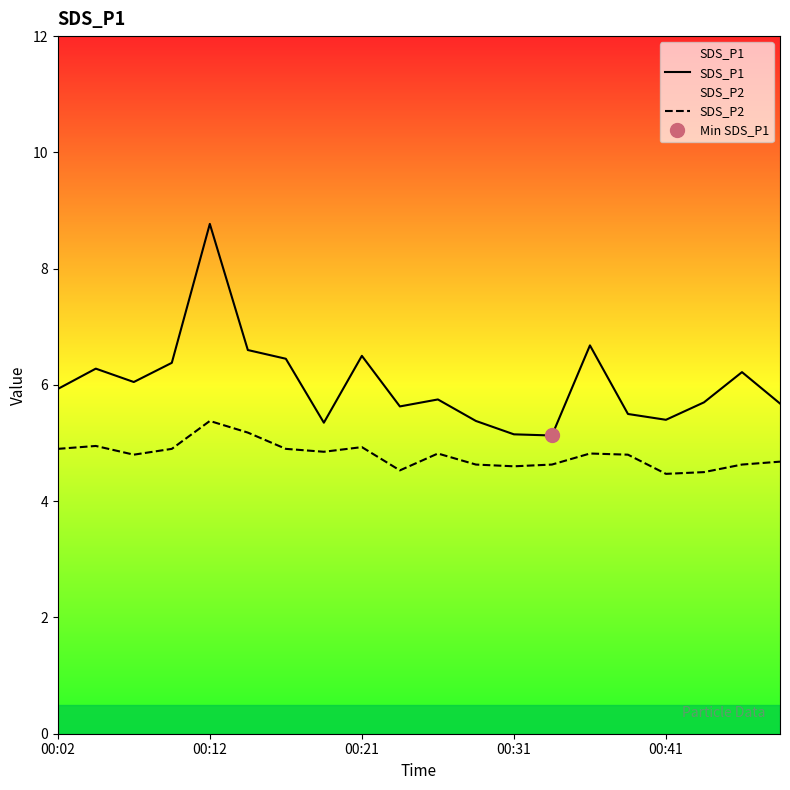

Reading left to right, what are all the values shown in this chart?

SDS_P1: 5.9	6.3	6.0	6.4	8.8	6.6	6.5	5.3	6.5	5.6	5.8	5.4	5.2	5.1	6.7	5.5	5.4	5.7	6.2	5.7
SDS_P2: 4.9	5.0	4.8	4.9	5.4	5.2	4.9	4.8	4.9	4.5	4.8	4.6	4.6	4.6	4.8	4.8	4.5	4.5	4.6	4.7